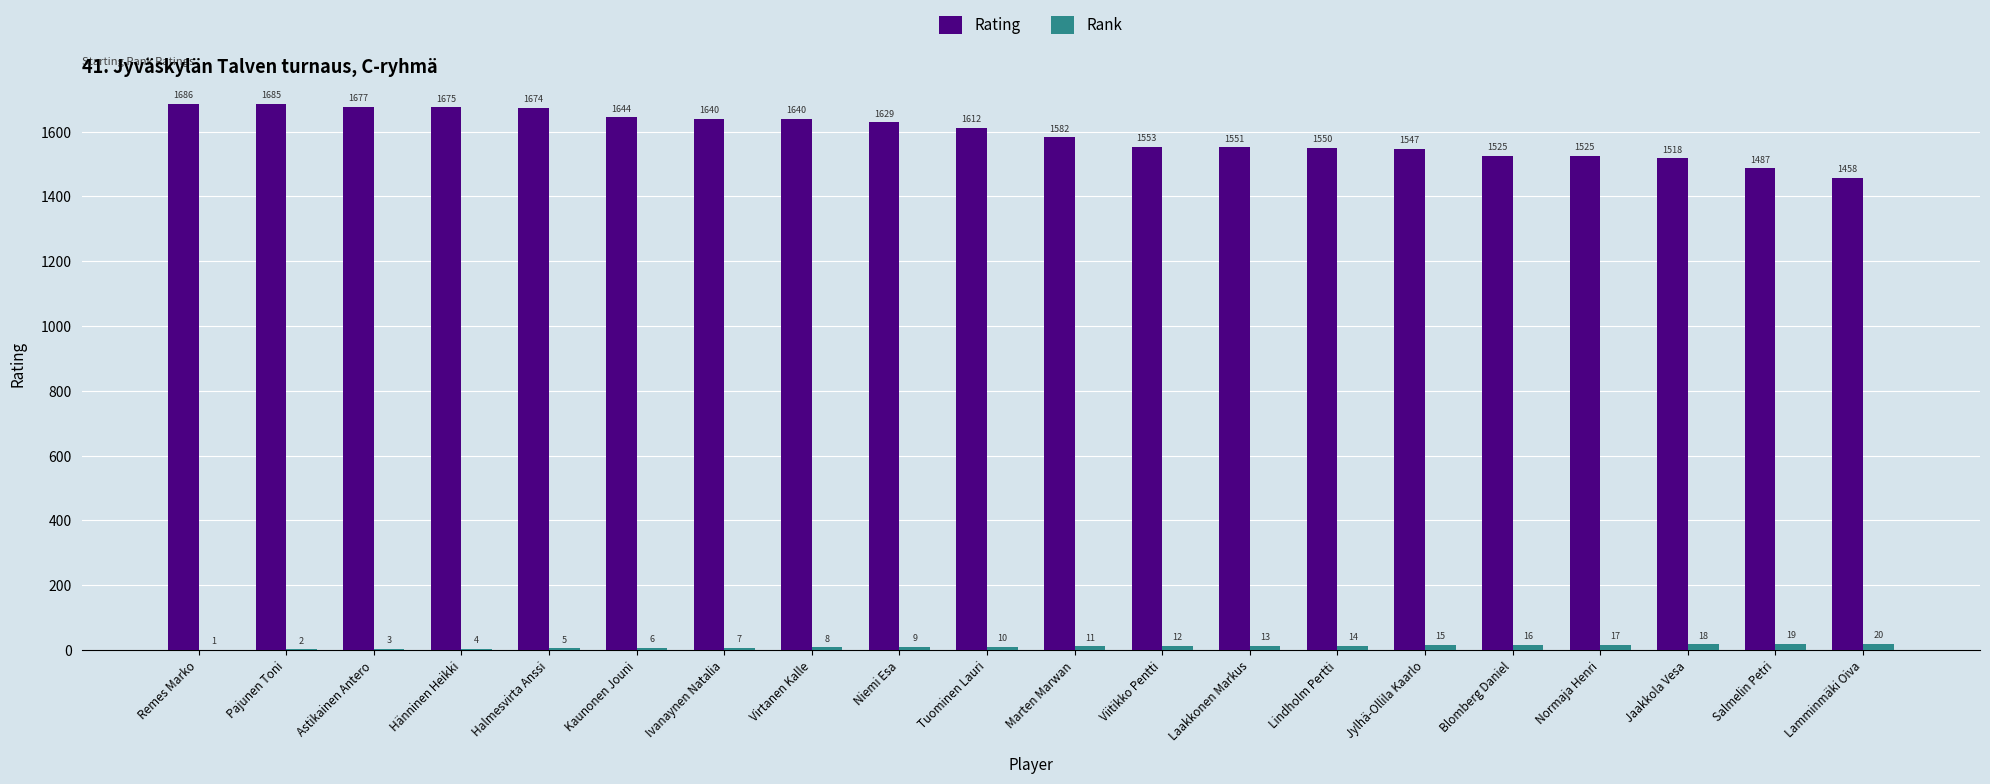

How many series are shown in this chart?

2